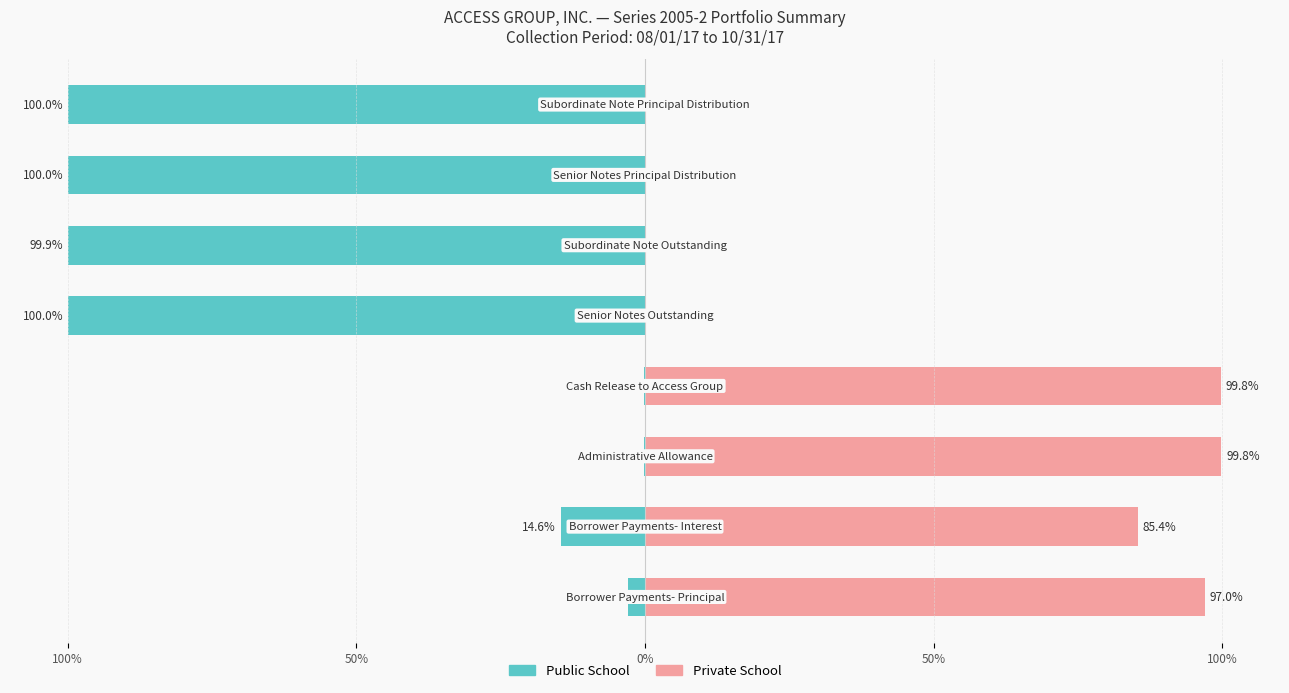

The value of Public School at 100% is -100.0. True or false?

True